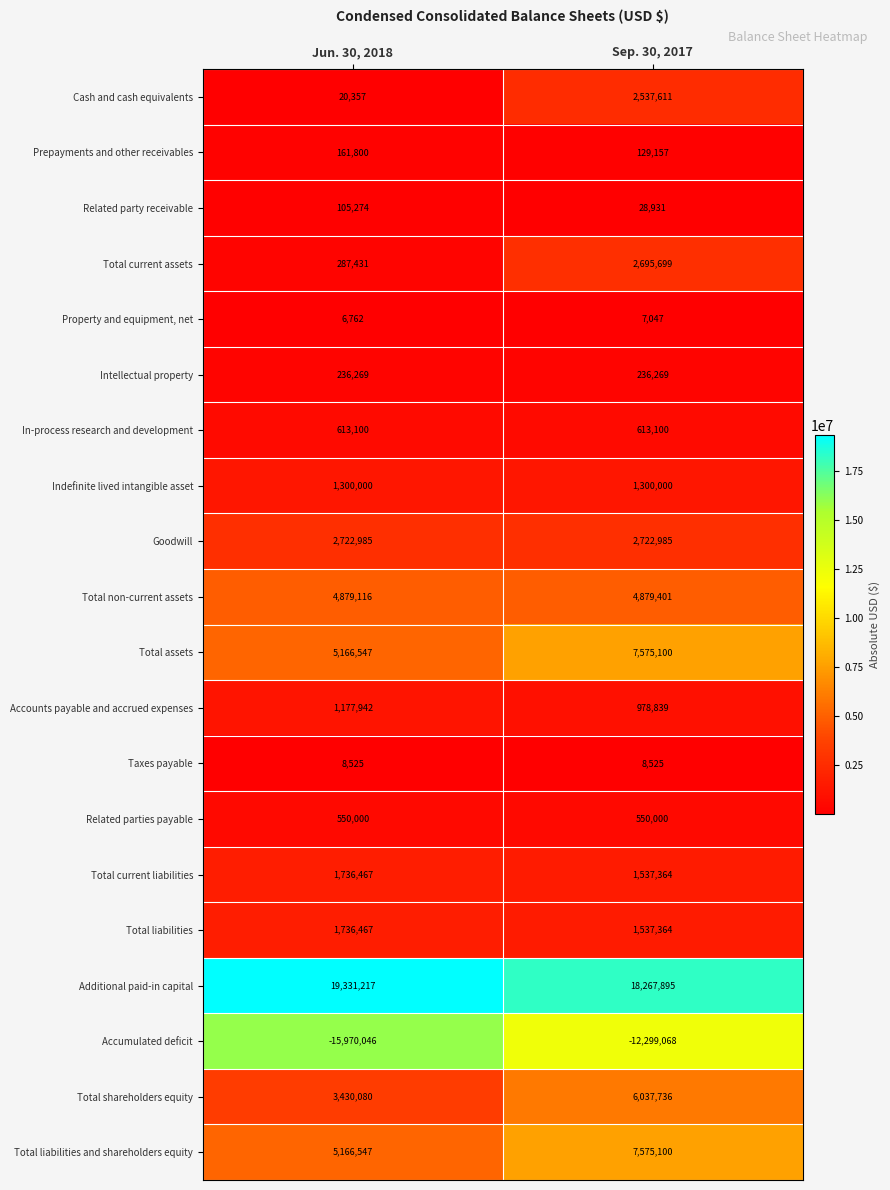

What is the approximate value of Total liabilities at Sep. 30, 2017?

1537364